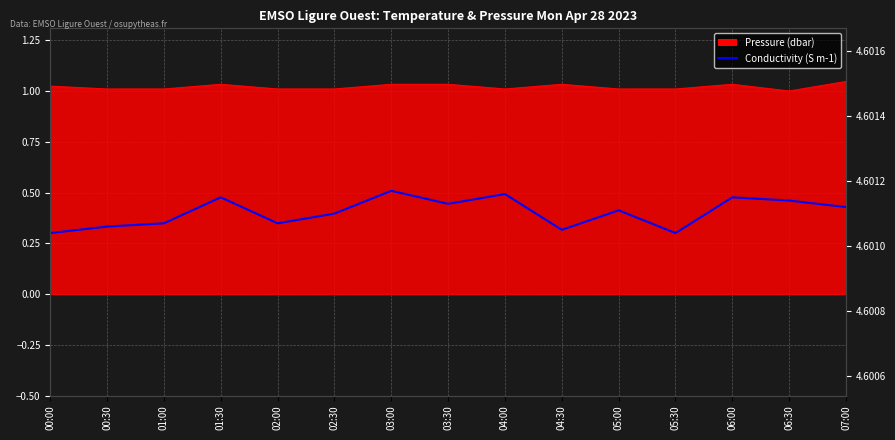

Reading right to left, list all the values displayed in this chart.

07:00=4.6	06:30=4.6	06:00=4.6	05:30=4.6	05:00=4.6	04:30=4.6	04:00=4.6	03:30=4.6	03:00=4.6	02:30=4.6	02:00=4.6	01:30=4.6	01:00=4.6	00:30=4.6	00:00=4.6